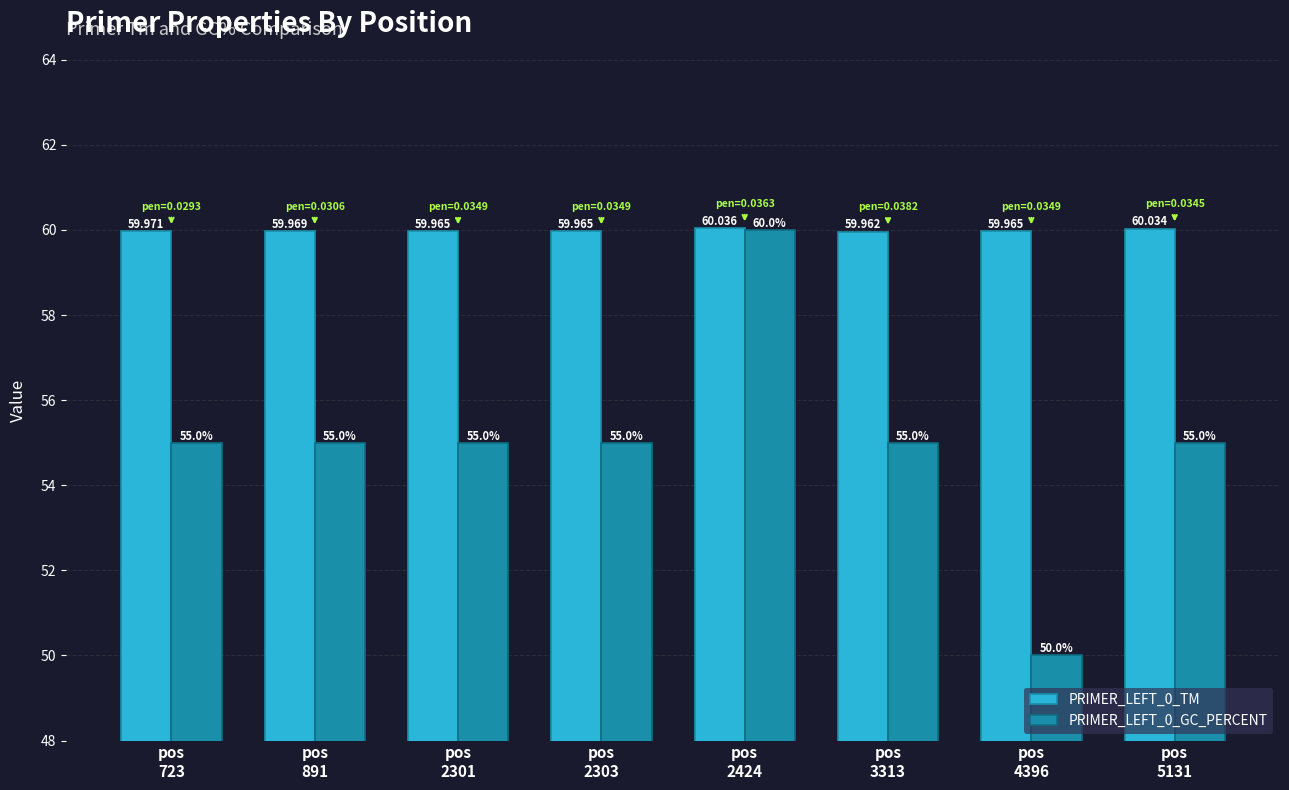

Which series has the largest total across all categories?

PRIMER_LEFT_0_TM